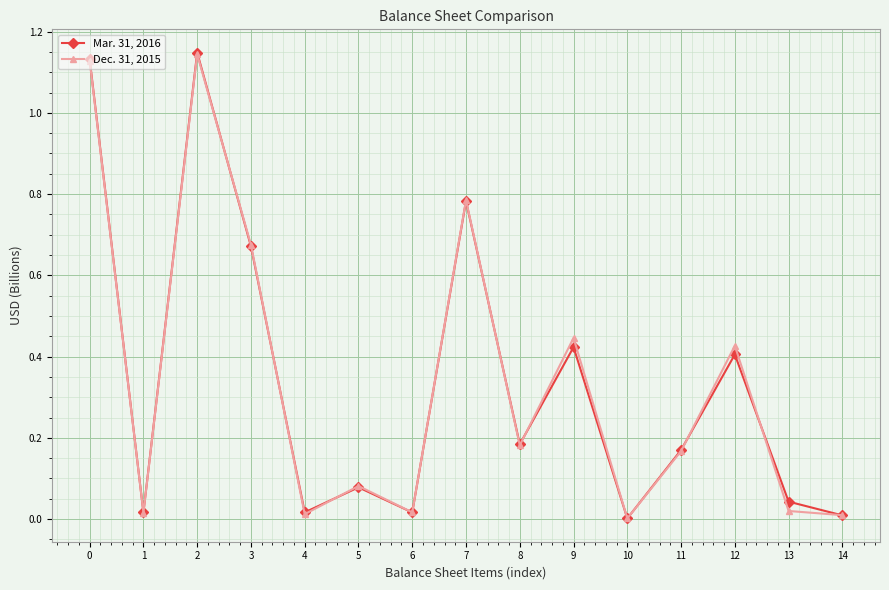

Is the value of Mar. 31, 2016 at 2 greater than the value of Dec. 31, 2015 at 7?

Yes